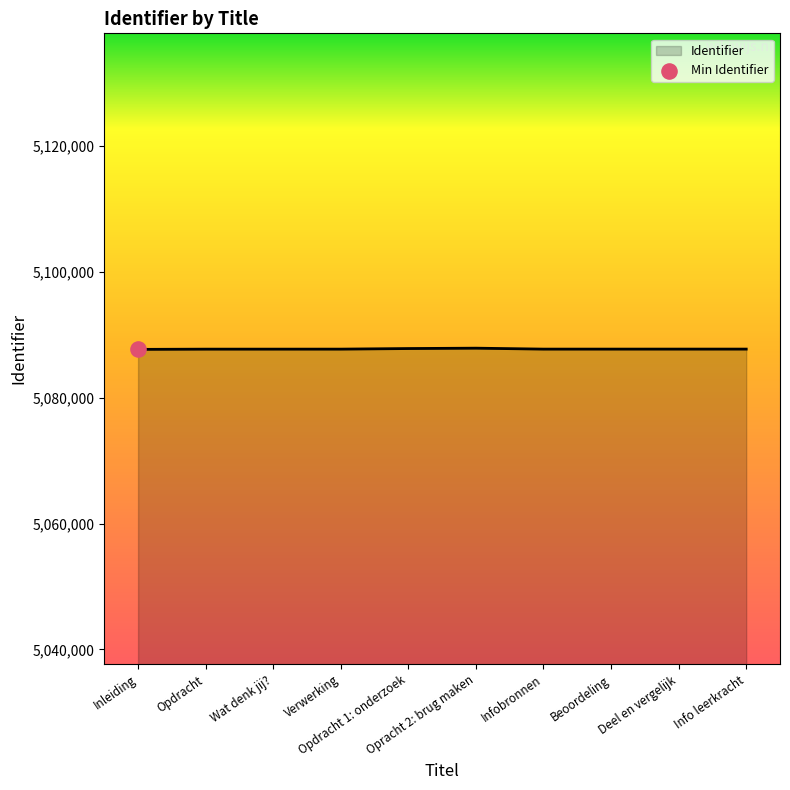

What is the smallest value displayed?

5087655